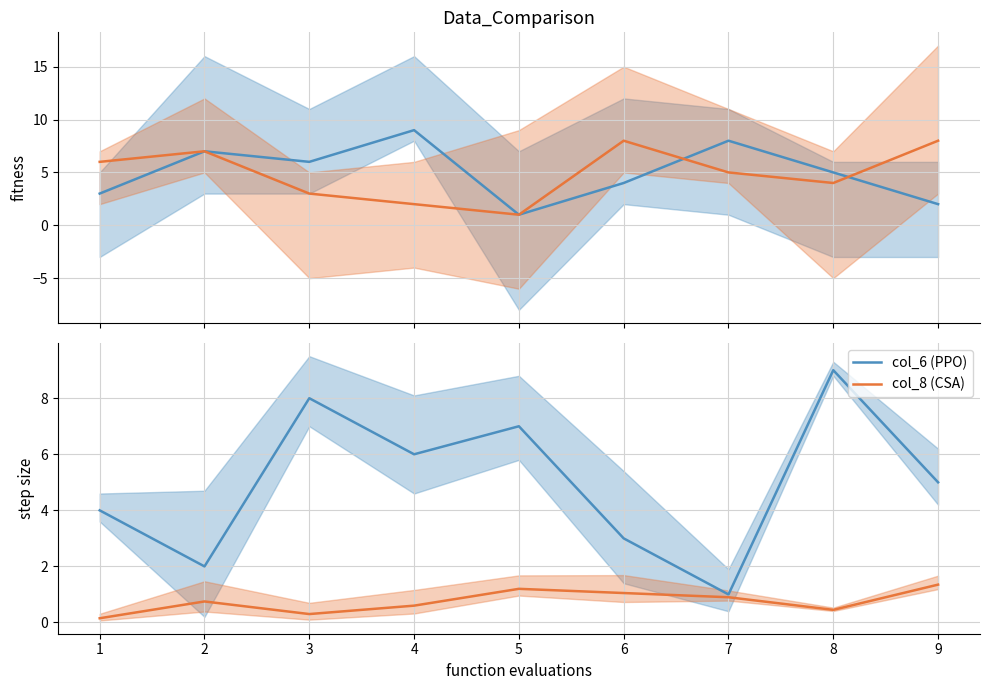

True or false: col_6 (PPO) has a value of 6.0 at 4.

True